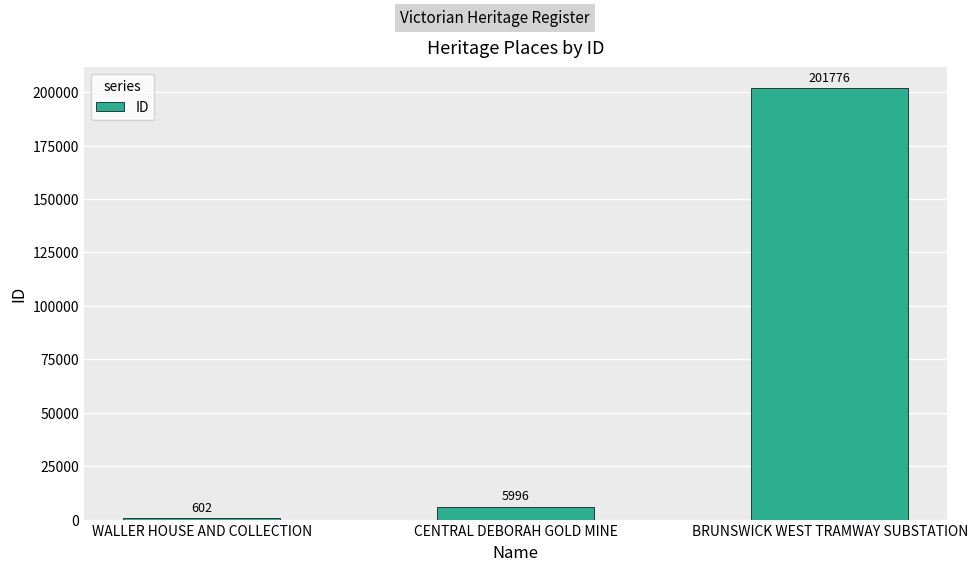

The chart shows a value of 5996 at CENTRAL DEBORAH GOLD MINE. True or false?

True